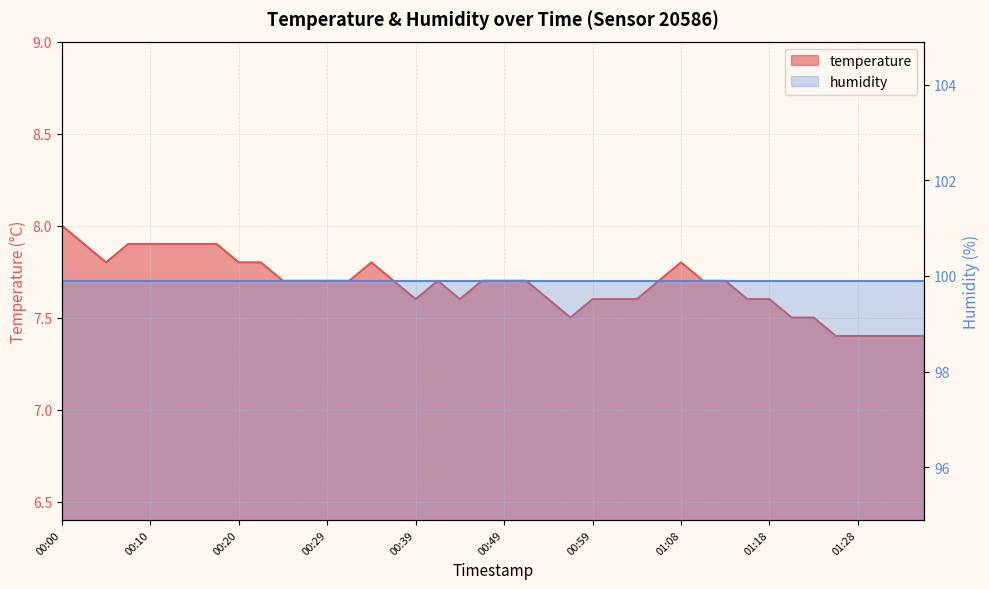

True or false: the data shows 3.5 at 01:11.

False